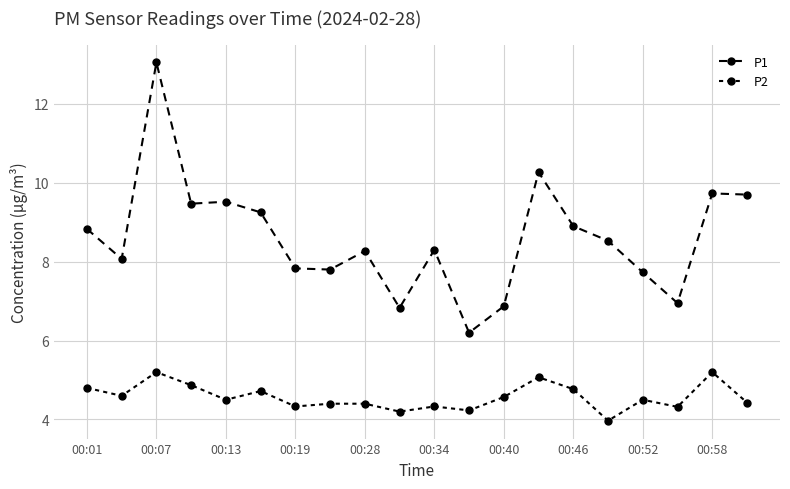

Does the chart have visible grid lines?

Yes